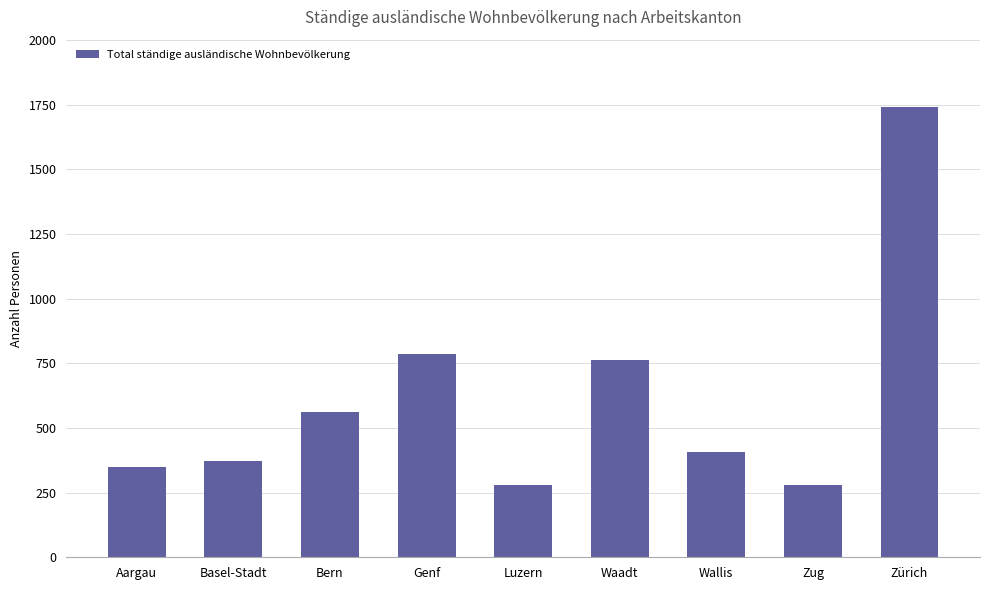

Count the number of categories in the chart.

9